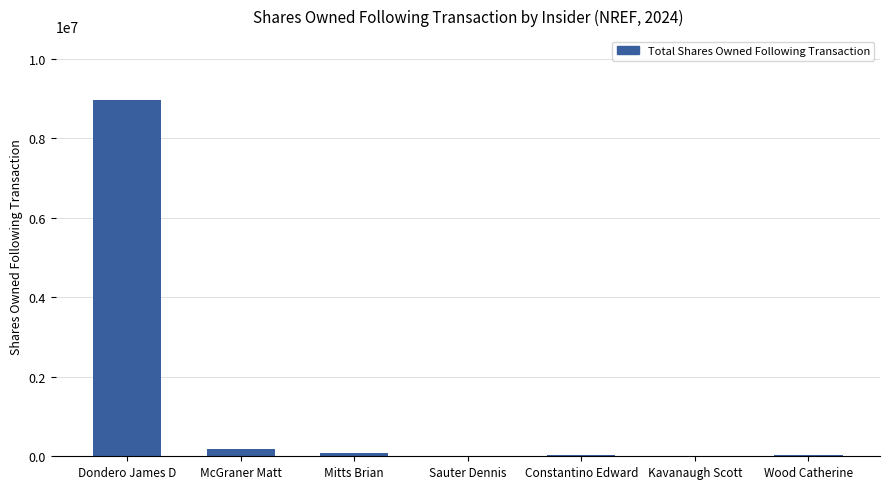

What is the maximum value shown in the chart?

8958435